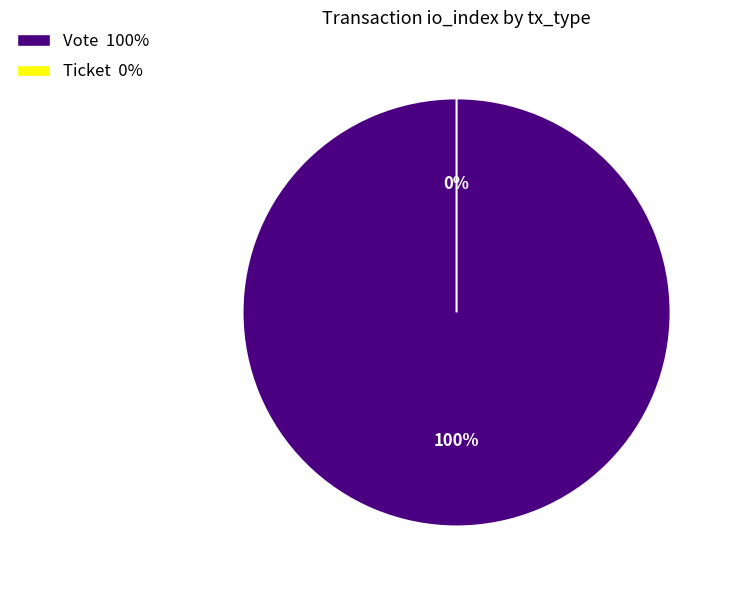

To the nearest percent, what is the difference between the largest and smallest slice percentages?

100%